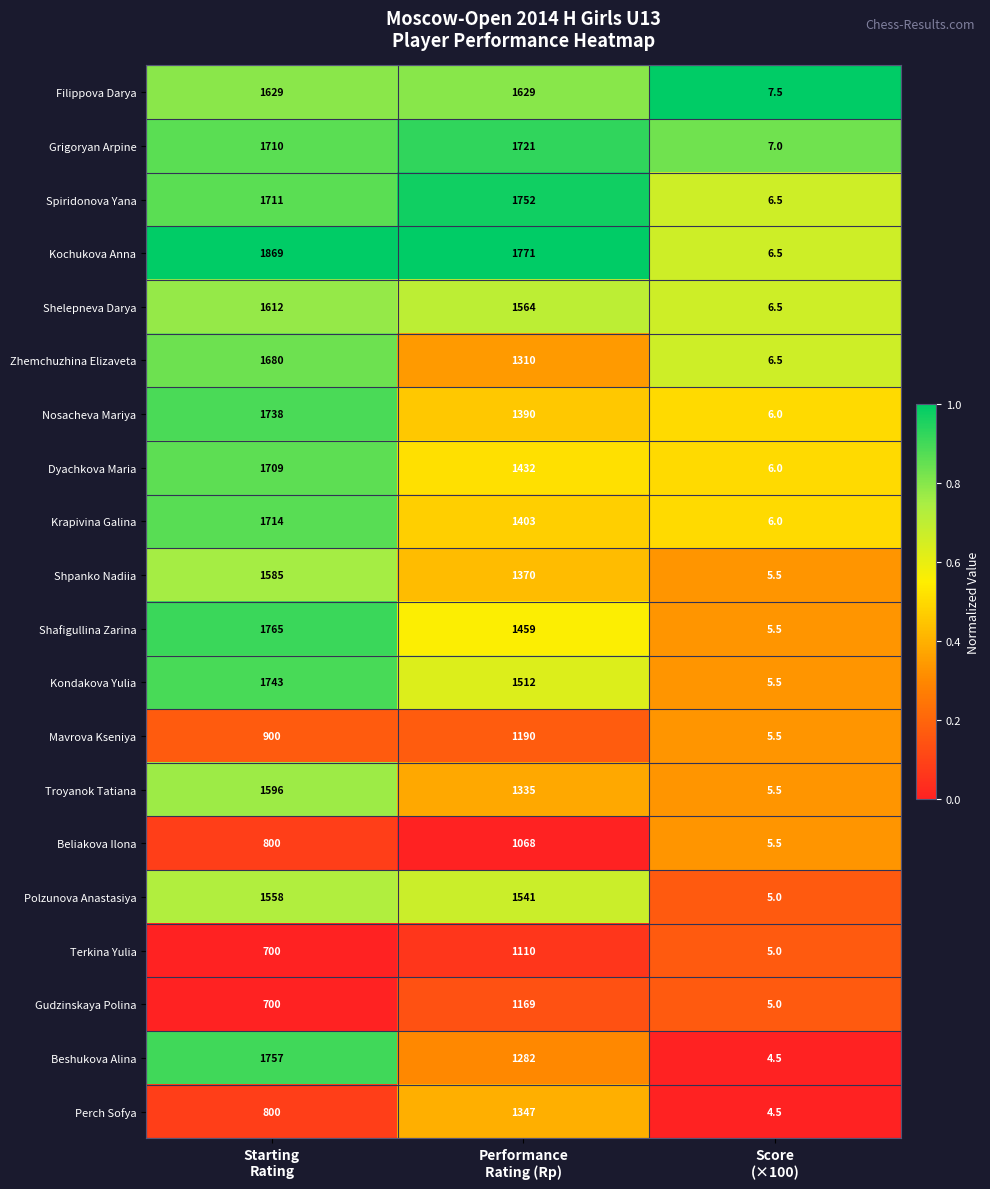

Rank the series by their maximum value, from lowest to highest.

Beliakova Ilona, Terkina Yulia, Gudzinskaya Polina, Mavrova Kseniya, Perch Sofya, Polzunova Anastasiya, Shpanko Nadiia, Troyanok Tatiana, Shelepneva Darya, Filippova Darya, Zhemchuzhina Elizaveta, Dyachkova Maria, Krapivina Galina, Grigoryan Arpine, Nosacheva Mariya, Kondakova Yulia, Spiridonova Yana, Beshukova Alina, Shafigullina Zarina, Kochukova Anna